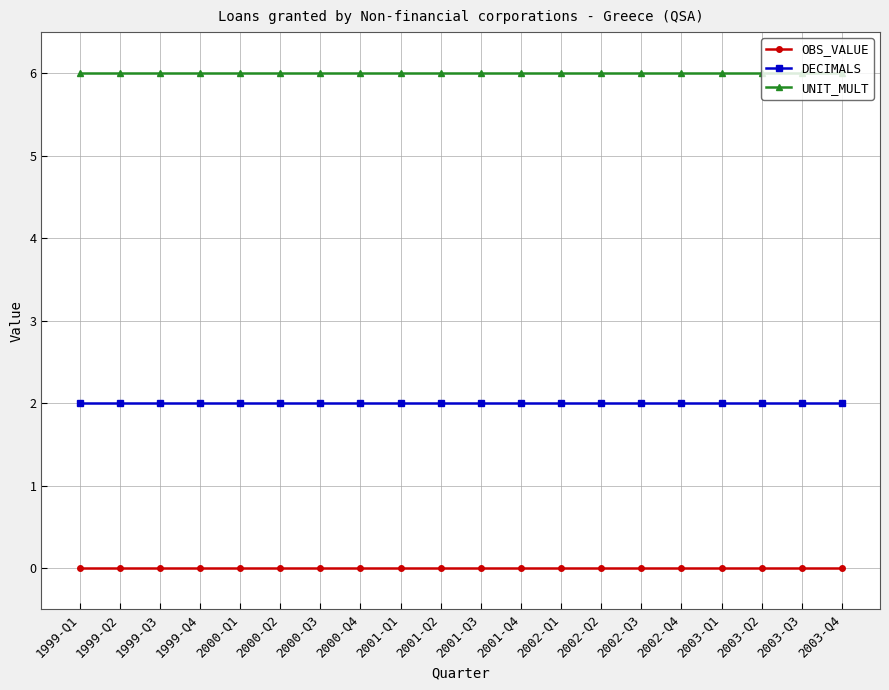

True or false: OBS_VALUE and UNIT_MULT cross at least once.

False